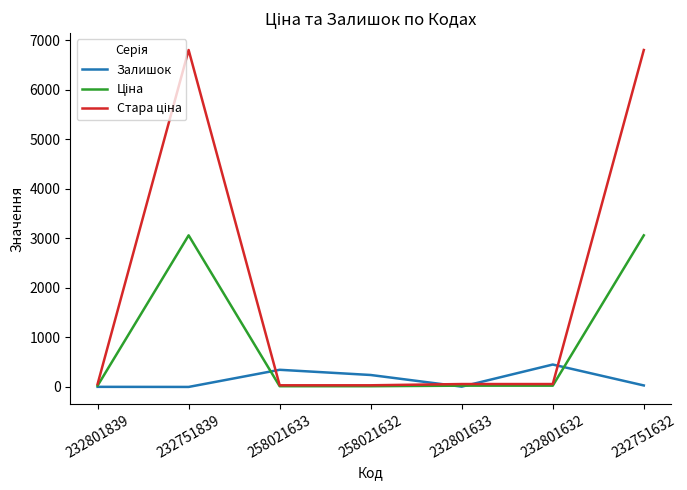

True or false: Залишок has more than 1 points higher than both neighbors.

True